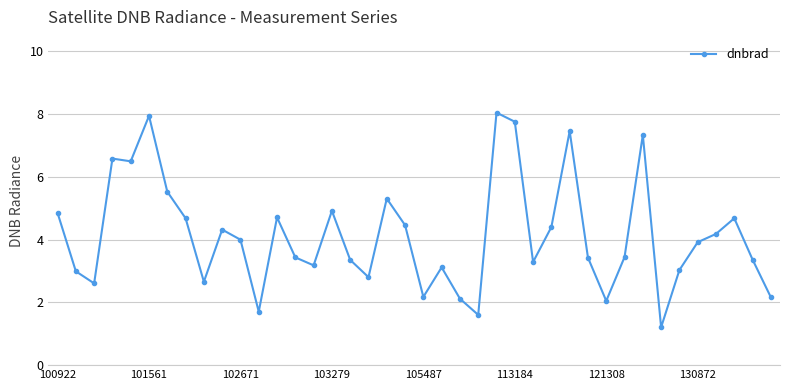

What is the smallest value displayed?

1.2